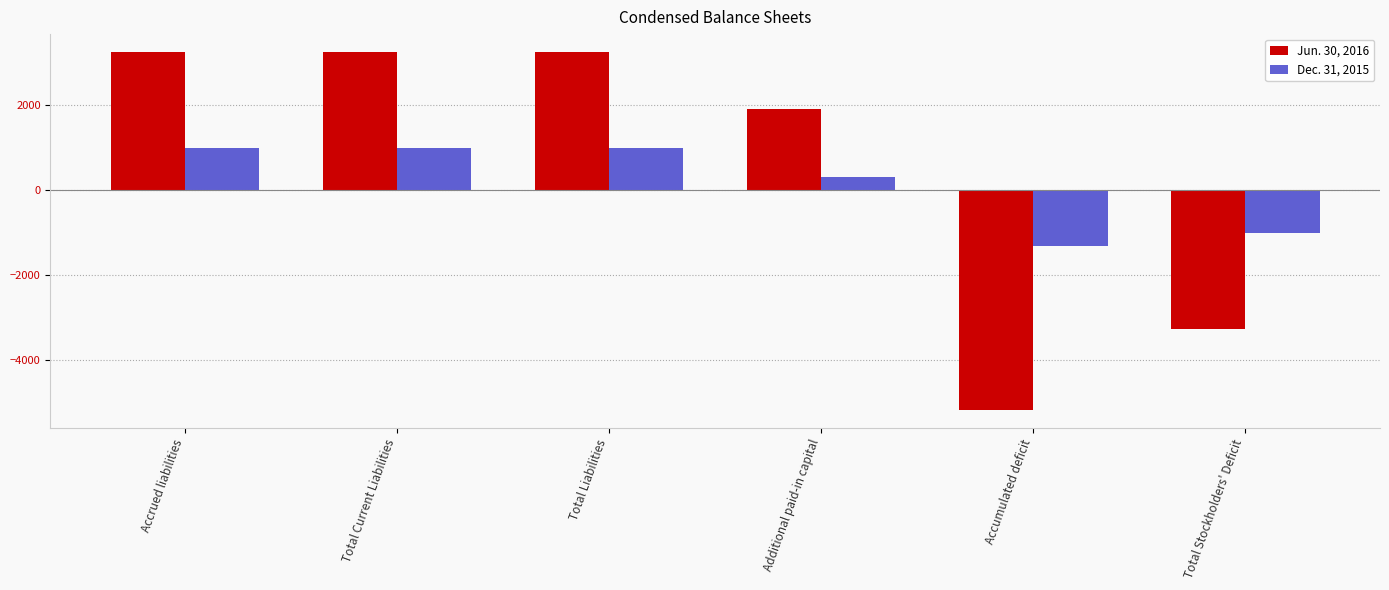

What value does the Dec. 31, 2015 series have at Total Stockholders' Deficit?

-1000